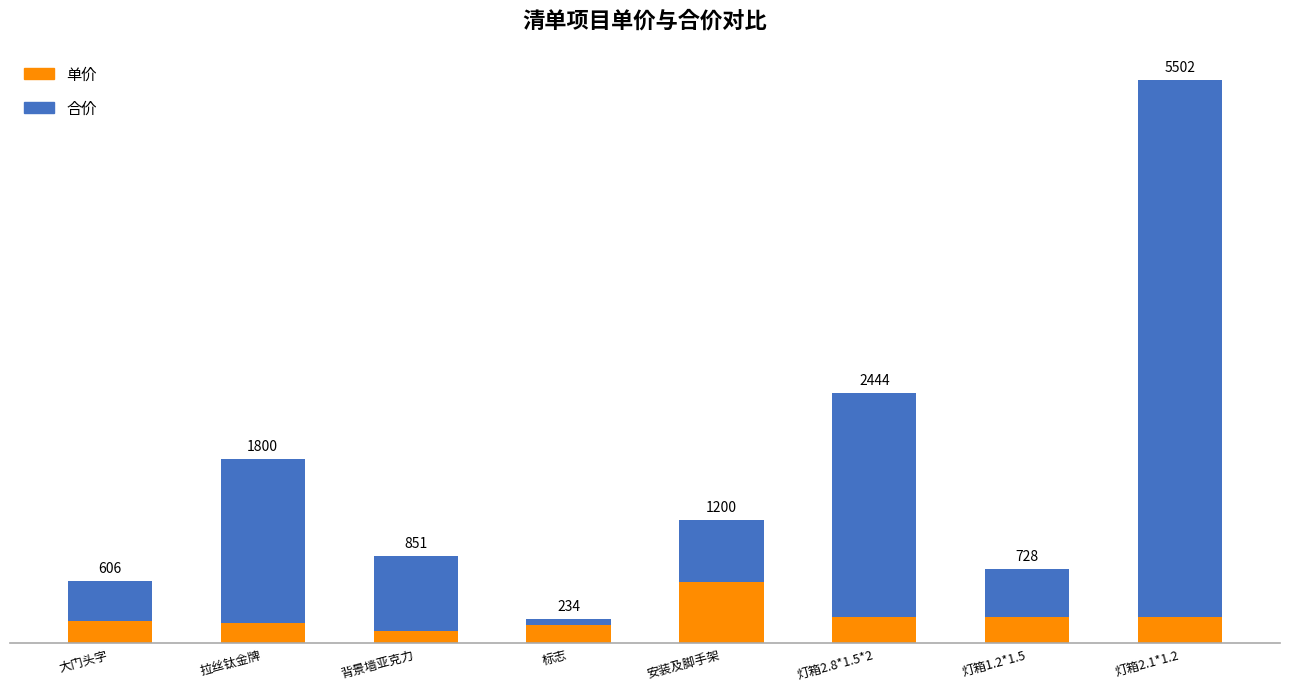

What is the difference between the maximum and minimum values in the 单价 series?

480.0